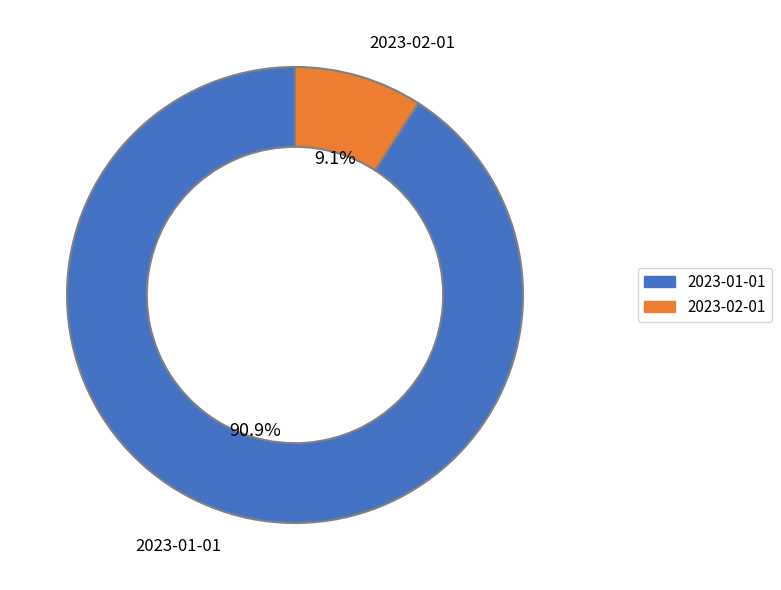

What portion of the pie excludes 2023-01-01?

9.1%